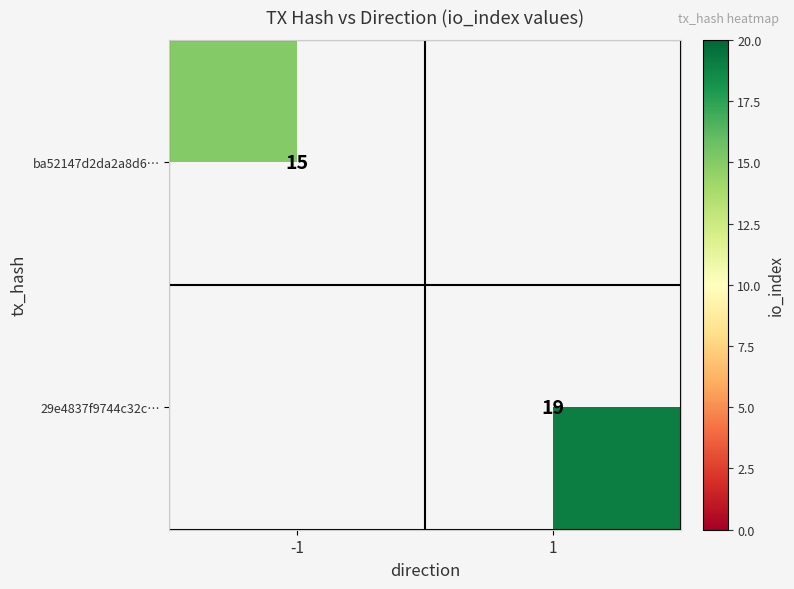

The 29e4837f9744c32c… series shows 8 at 1. True or false?

False